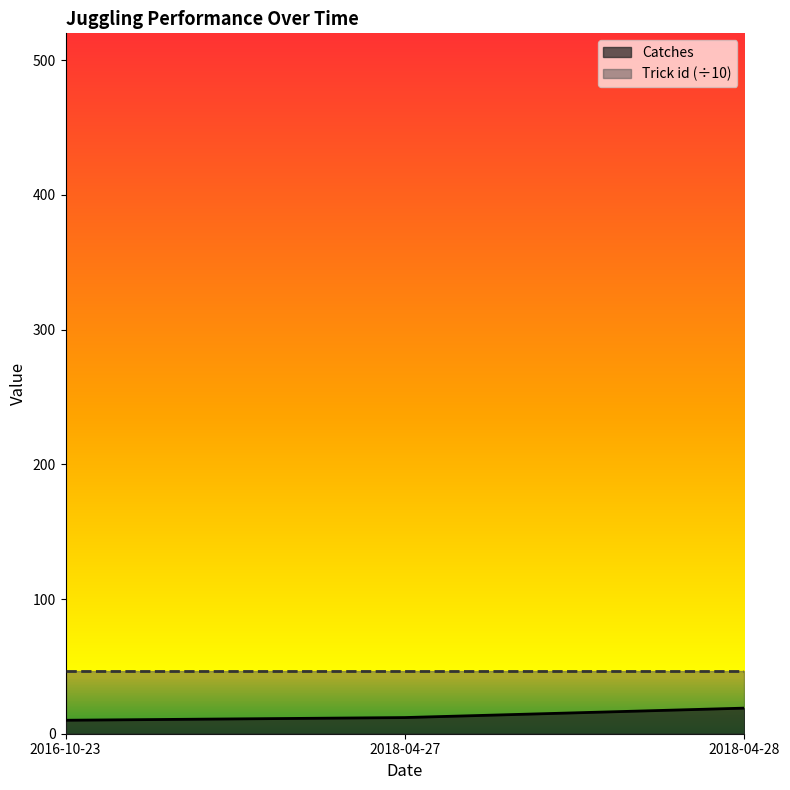

What is the sum of the values at 2018-04-27 and 2016-10-23?

22